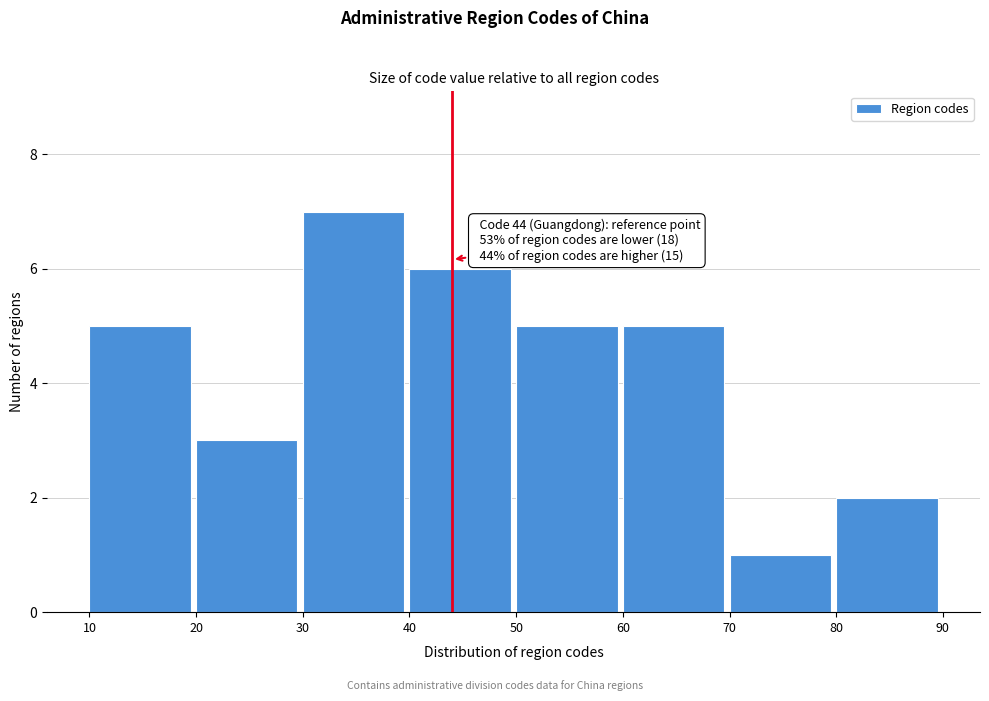

Which range on the x-axis has the tallest bar?

30 to 40